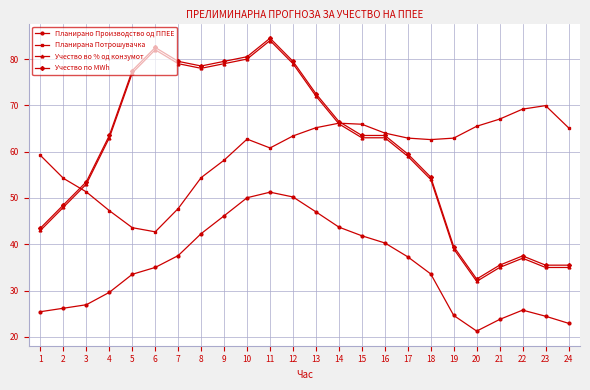

True or false: Планирано Производство од ППЕЕ has a value of 11.1 at 20.

False